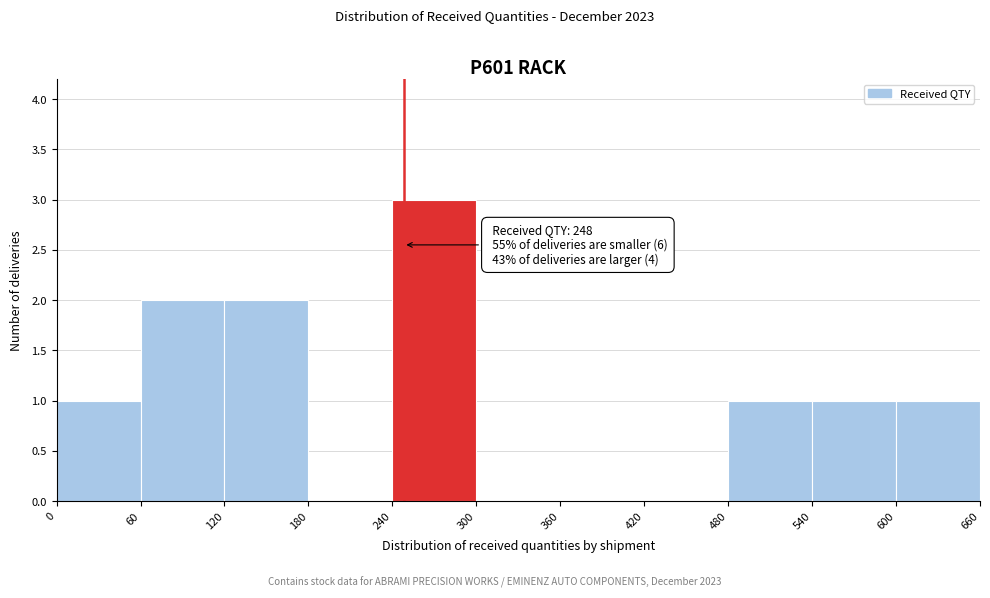

Over which range of the x-axis is the bar tallest?

240 to 300